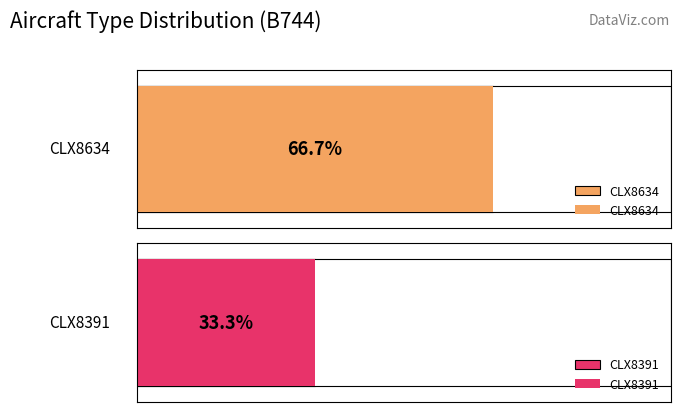

List the labels in order of CLX8634 value, largest first.

B744 (CLX8634), B744 (CLX8391)